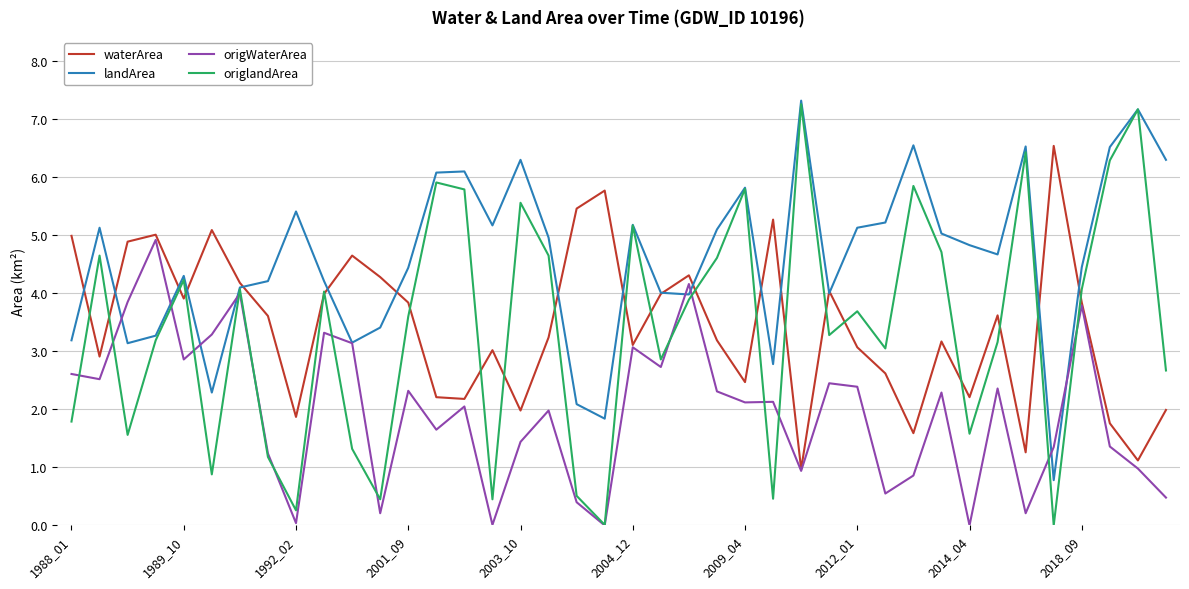

How many lines are shown in the chart?

4